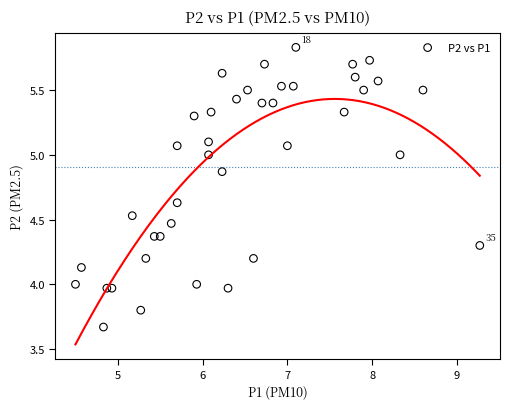

What is the range of X values (max minus min)?

4.8